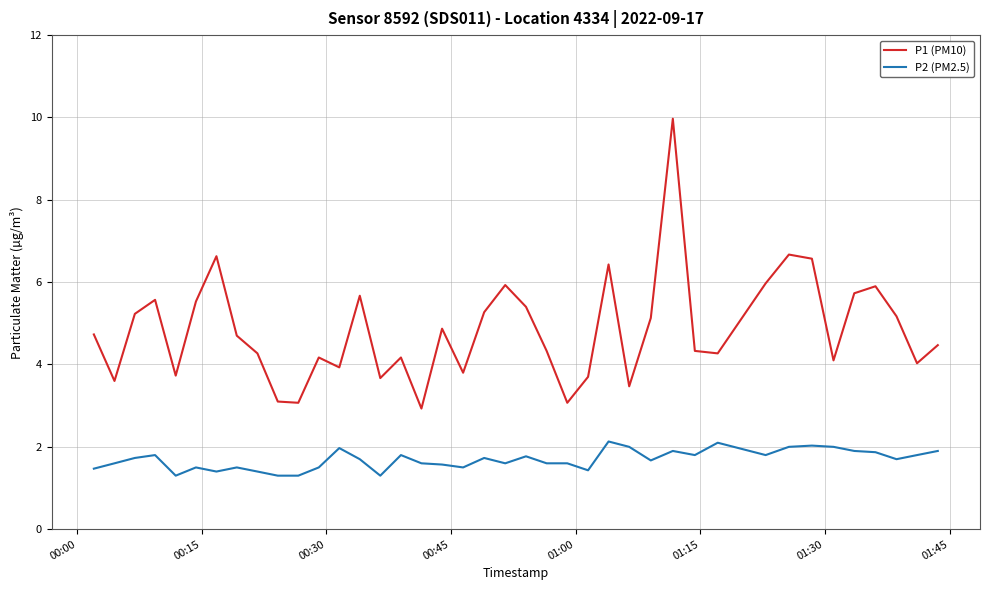

True or false: P1 (PM10) and P2 (PM2.5) cross at least once.

False